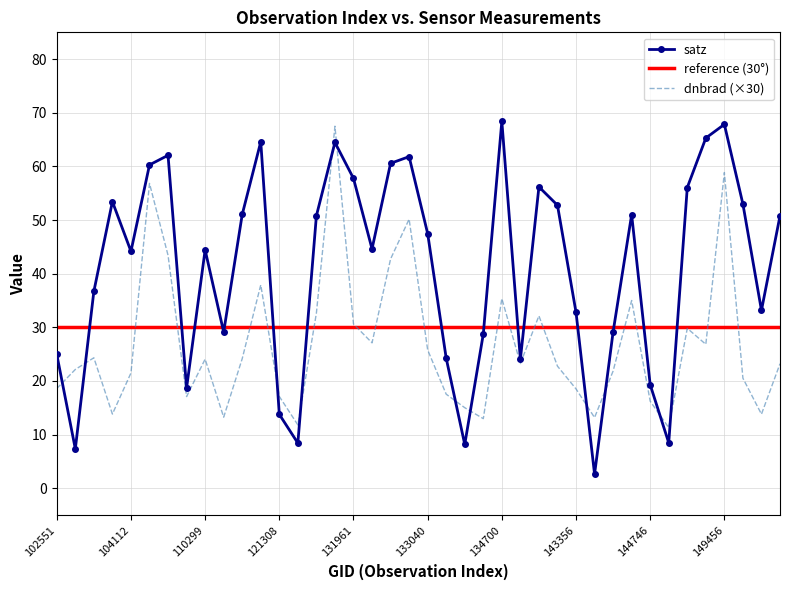

Which series has the largest total across all categories?

satz